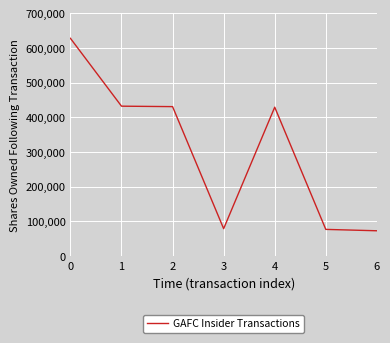

How many distinct data groups are displayed?

1